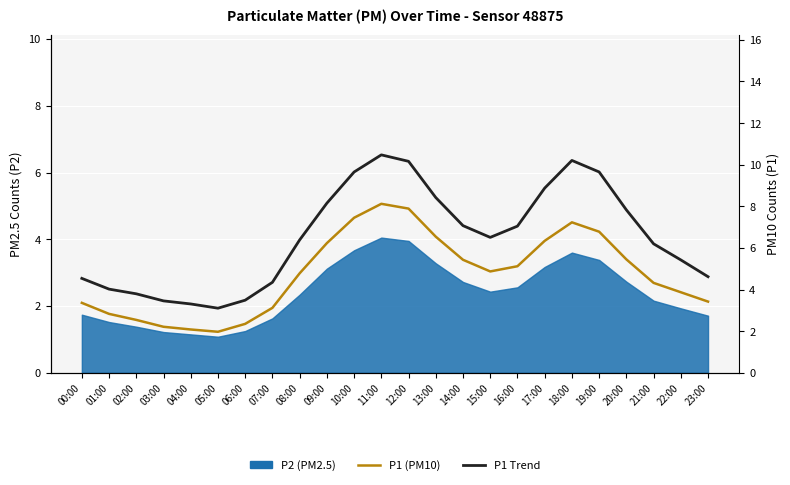

What is the maximum value for P1 Trend?

10.5